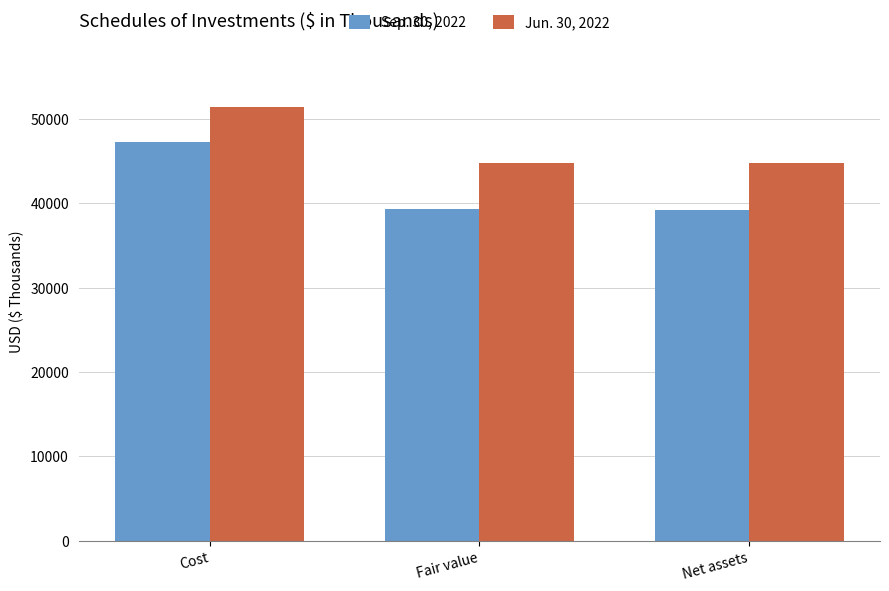

What is the sum of the Jun. 30, 2022 values at Net assets and Cost?

96182